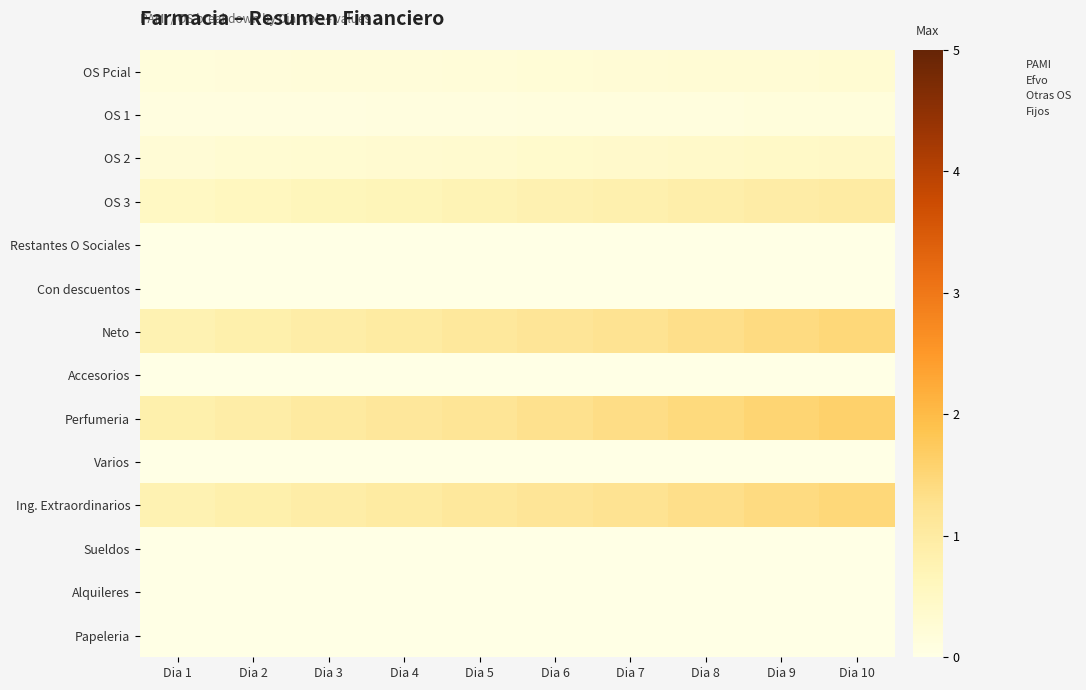

Rank the series by their maximum value, from highest to lowest.

Perfumeria, Neto, Ing. Extraordinarios, OS 3, OS 2, OS Pcial, OS 1, Restantes O Sociales, Con descuentos, Accesorios, Varios, Sueldos, Alquileres, Papeleria